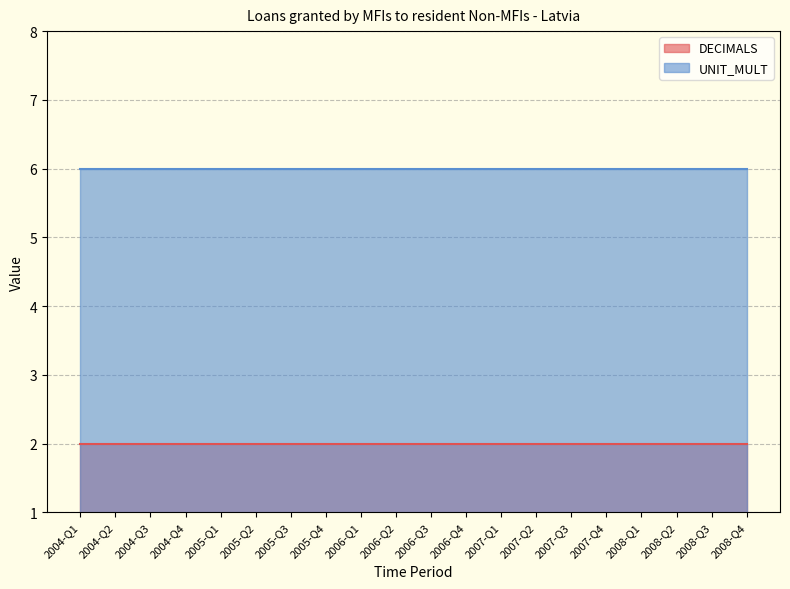

True or false: UNIT_MULT has more than 0 interior local peaks.

False